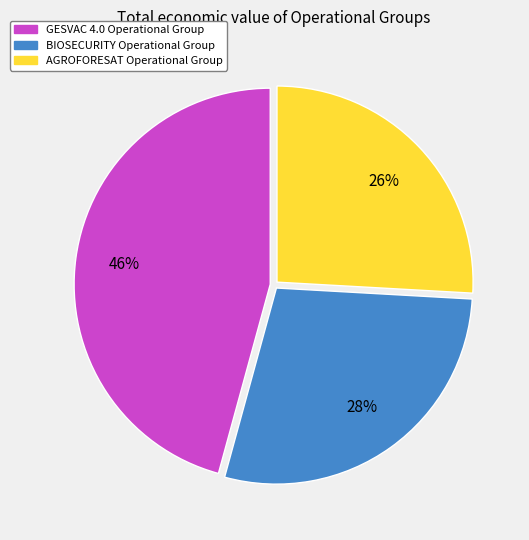

Is it true that GESVAC 4.0 Operational Group is 46% of the pie?

True